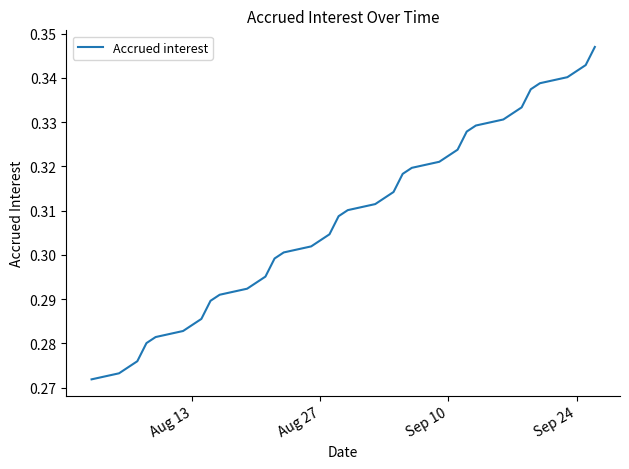

How many lines are shown in the chart?

1